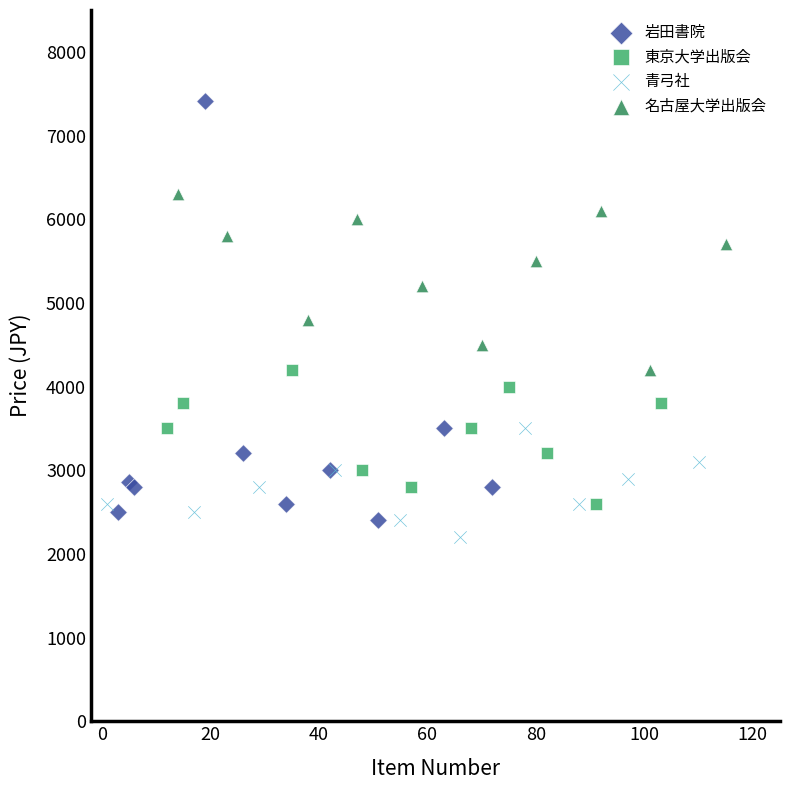

Which series reaches the maximum Y coordinate?

岩田書院